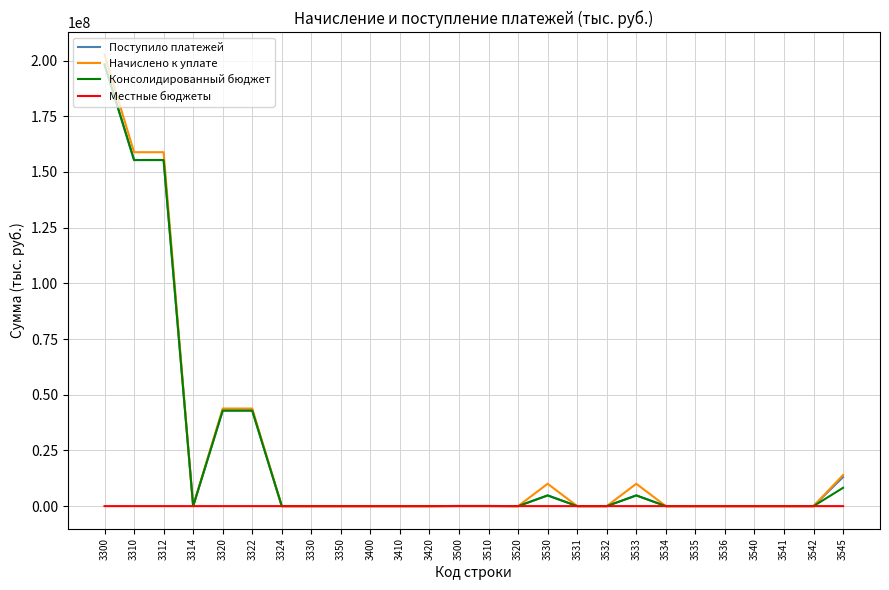

At which category is the sum across all series the highest?

3300